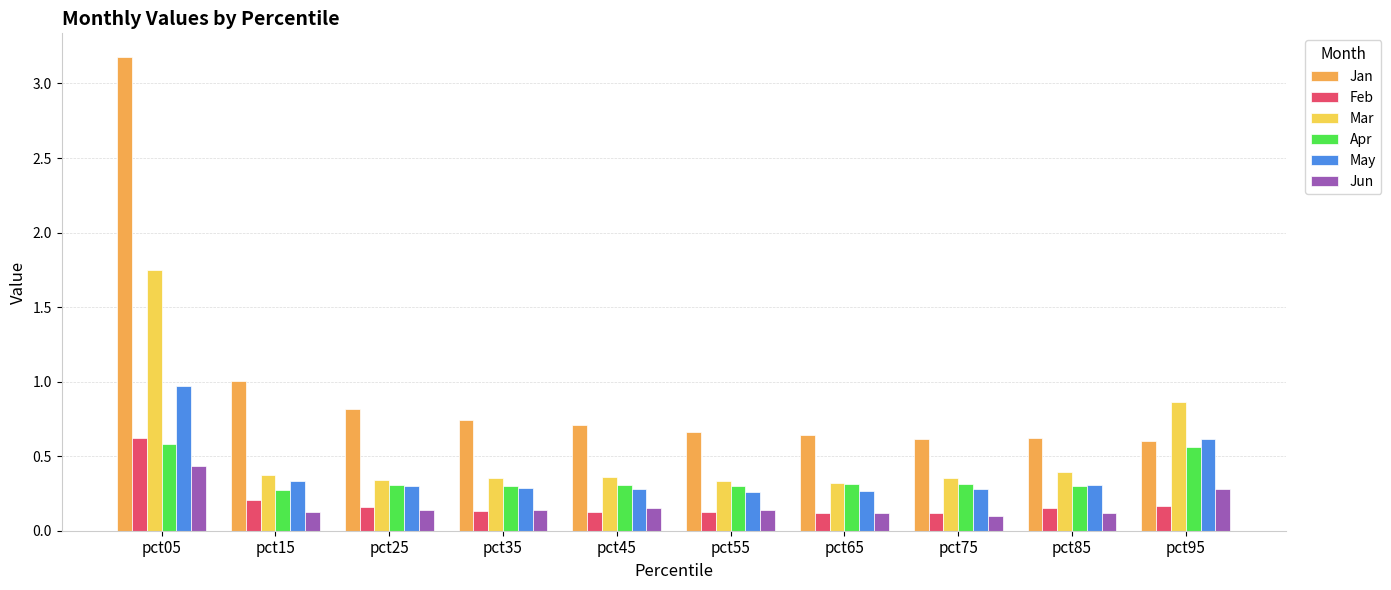

At which category is the sum across all series the highest?

pct05